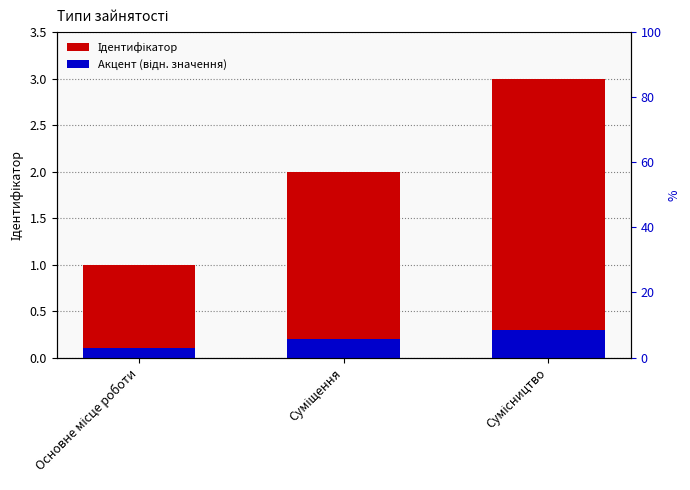

How many bars are there in total?

6